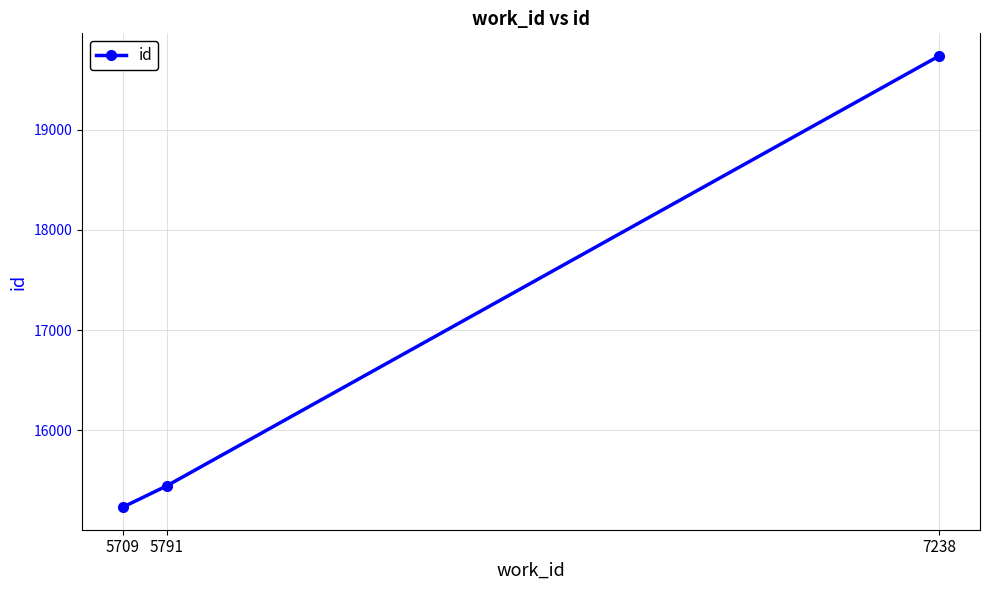

What is the value of the 3rd point from the left?

19736